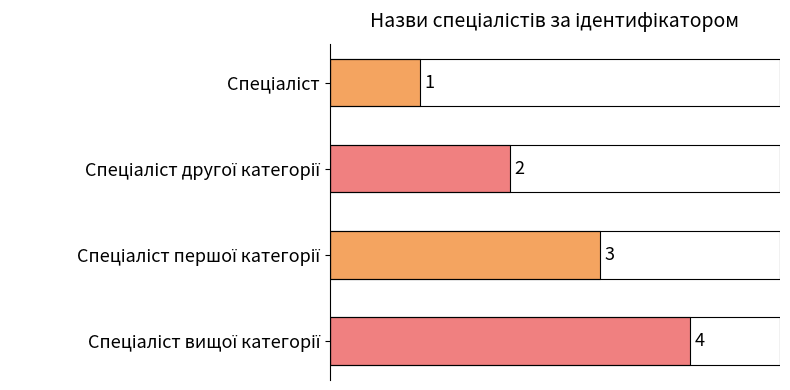

Count the values in the range 2 to 4.

3